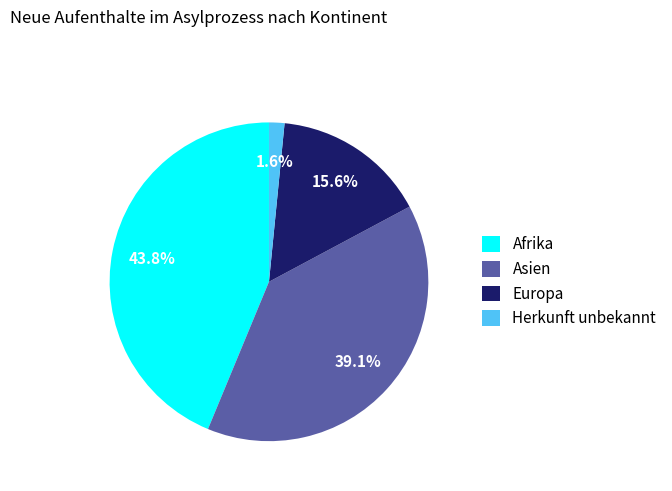

True or false: Asien accounts for 50% of the total.

False